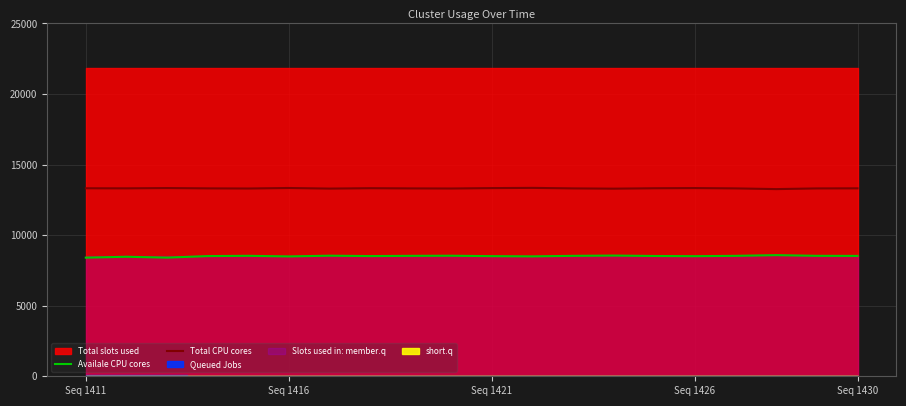

List the series in order of their overall mean, lowest first.

Availale CPU cores, Total CPU cores